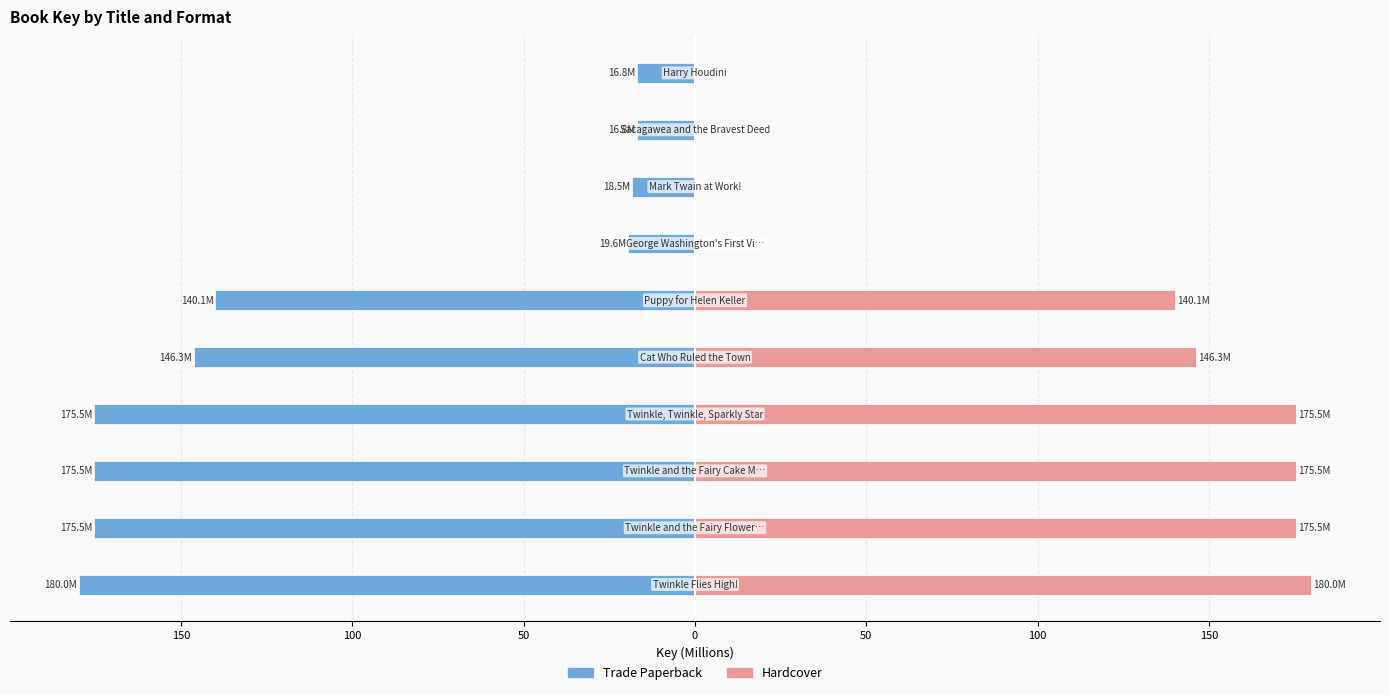

How many data points in Hardcover are above 146?

5